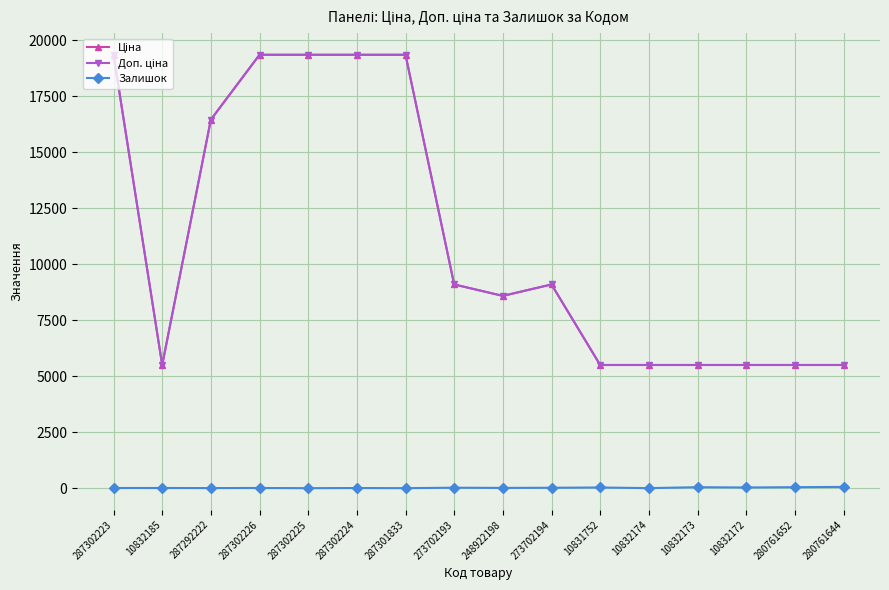

True or false: Доп. ціна and Ціна intersect in this chart.

False